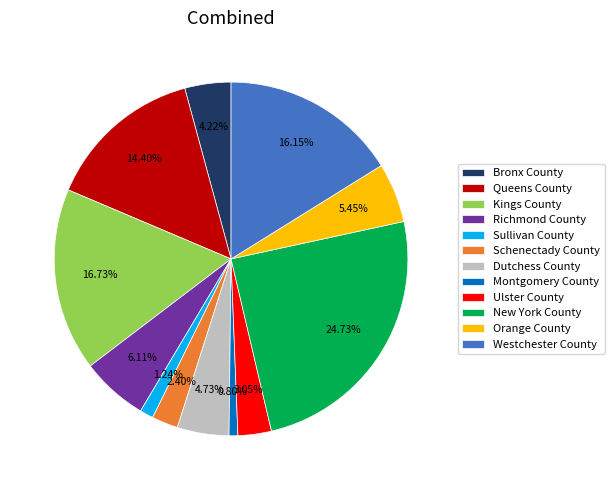

Count the number of slices in the pie.

12